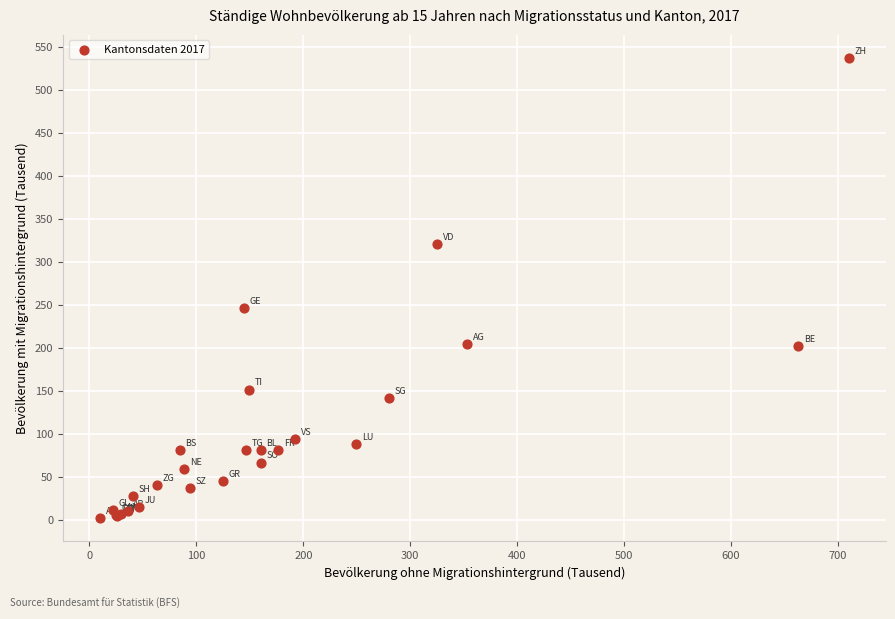

What Y value in the scatter plot is closest to 269?

246.3